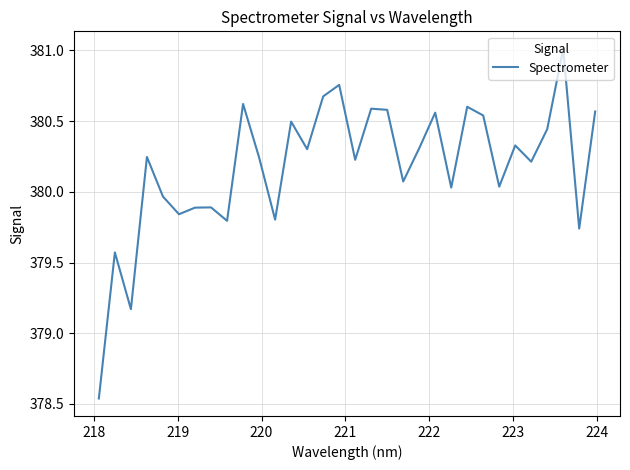

What is the greatest value displayed?

381.0